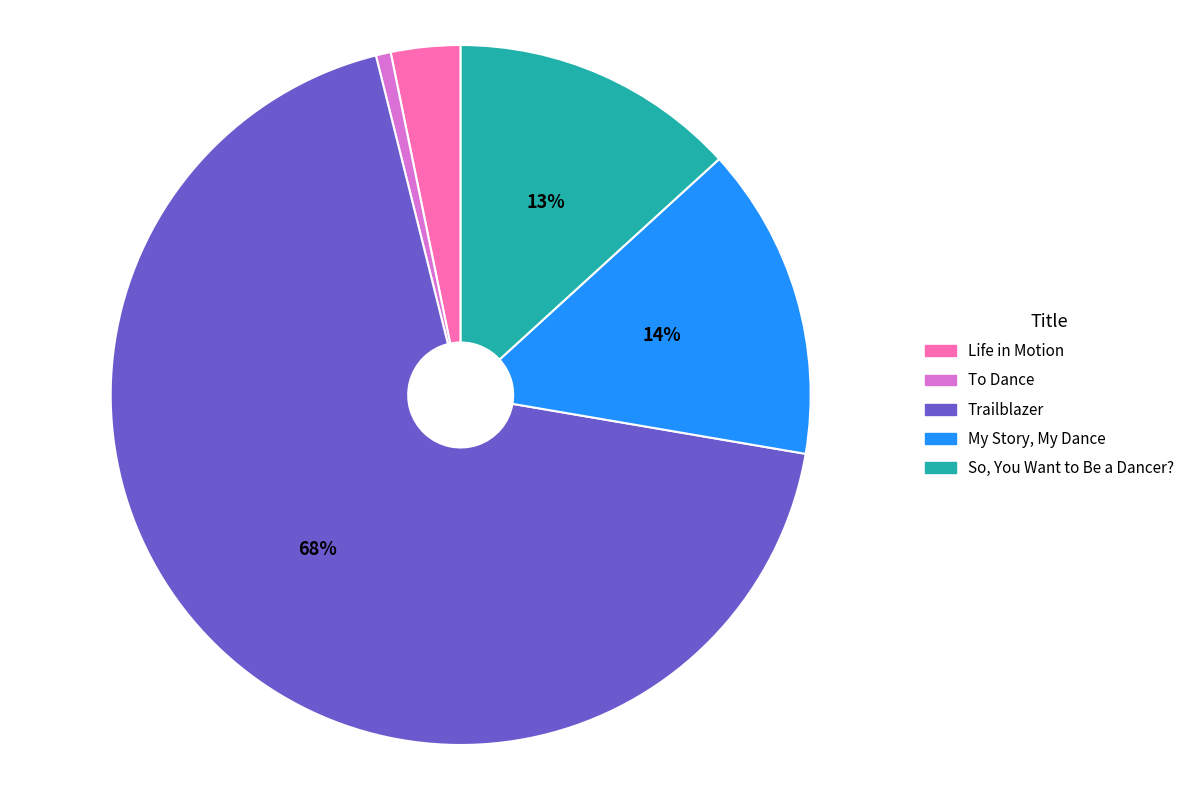

Is it true that So, You Want to Be a Dancer? is 13% of the pie?

True